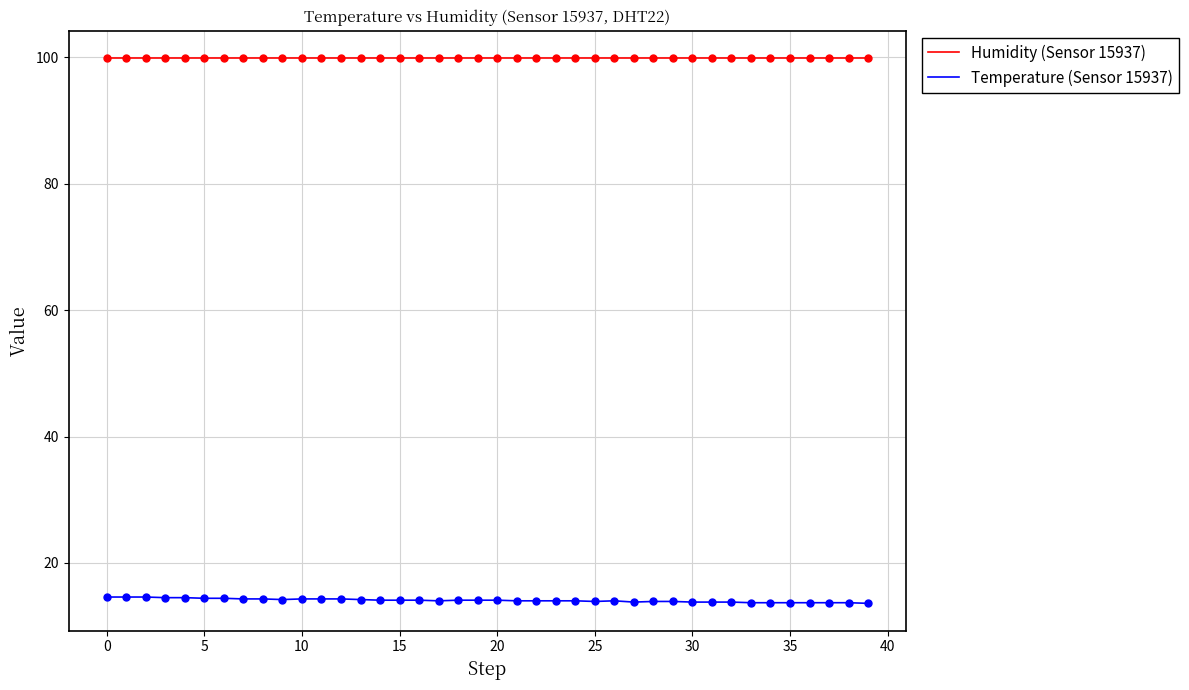

What is the greatest value displayed?

99.9